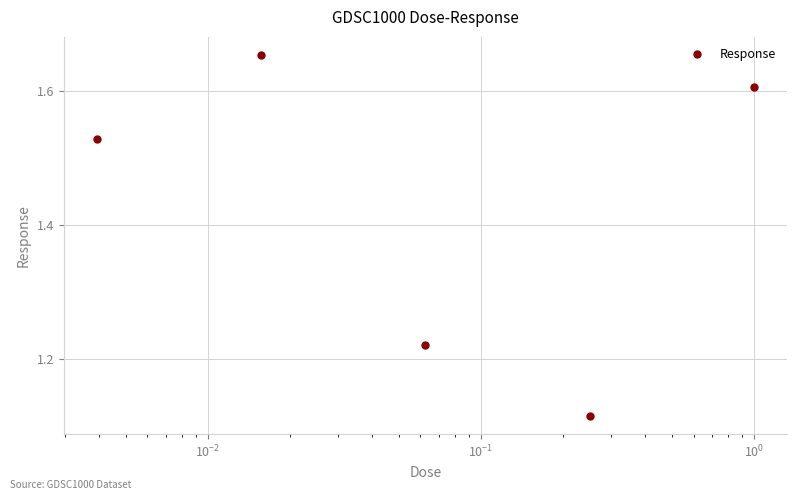

How many points are lower than both their immediate neighbors (excluding endpoints)?

1